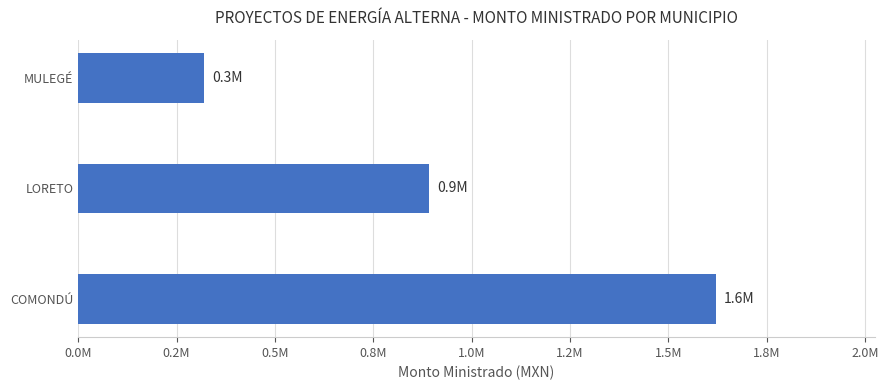

Which category has the highest value across all series?

COMONDÚ